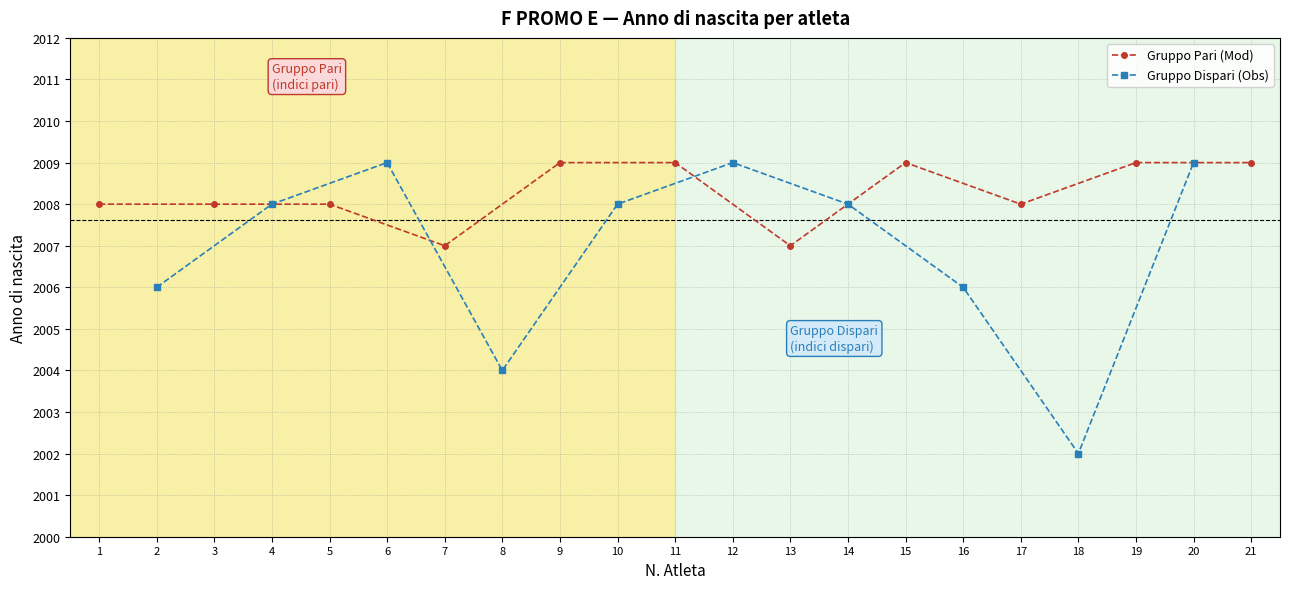

Which category has the highest value across all series?

6